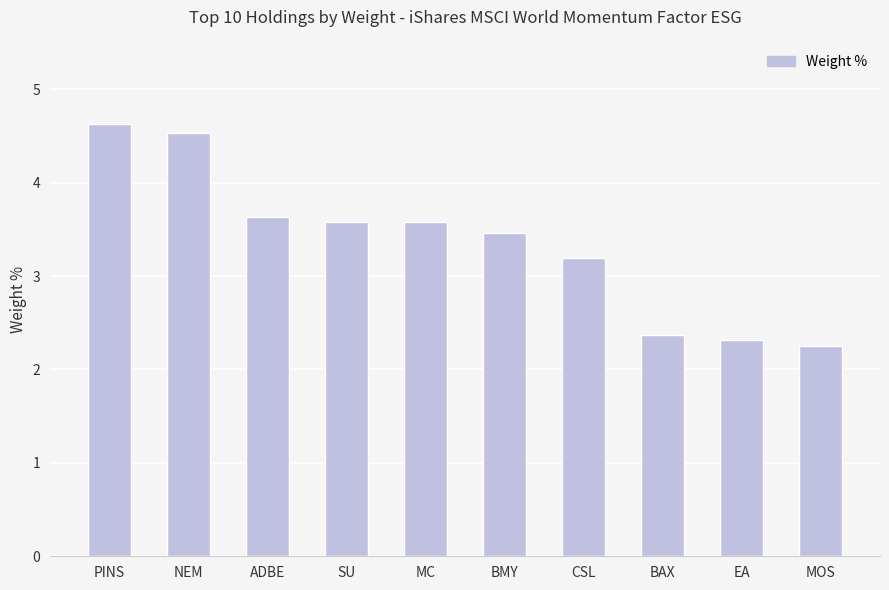

What is the value of the 5th bar from the left?

3.6